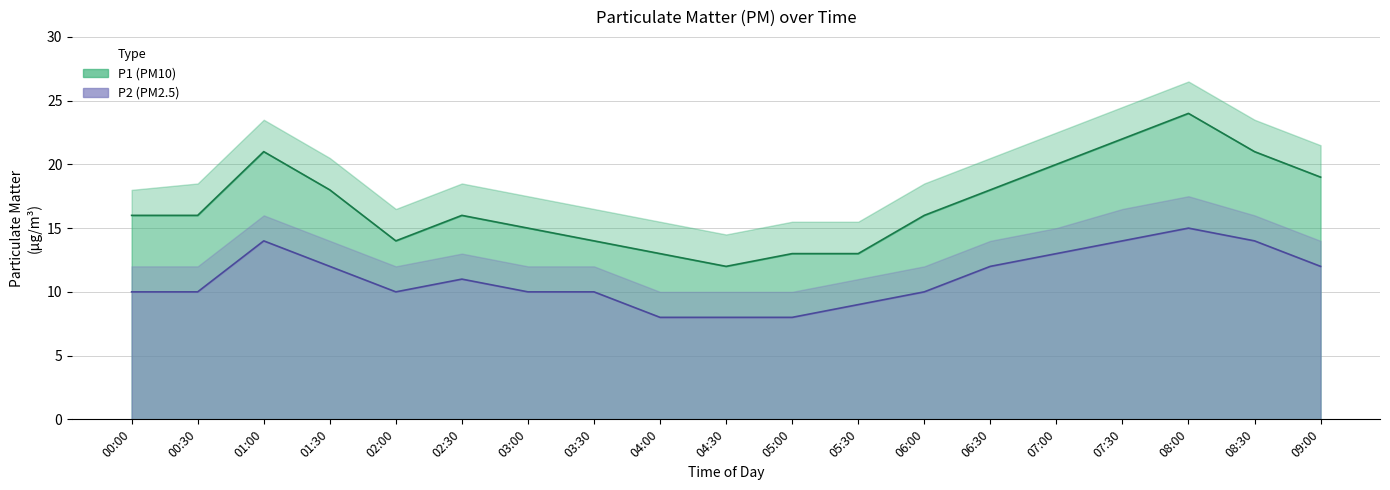

Reading right to left, list all the values displayed in this chart.

P1: 19	21	24	22	20	18	16	13	13	12	13	14	15	16	14	18	21	16	16
P2: 12	14	15	14	13	12	10	9	8	8	8	10	10	11	10	12	14	10	10